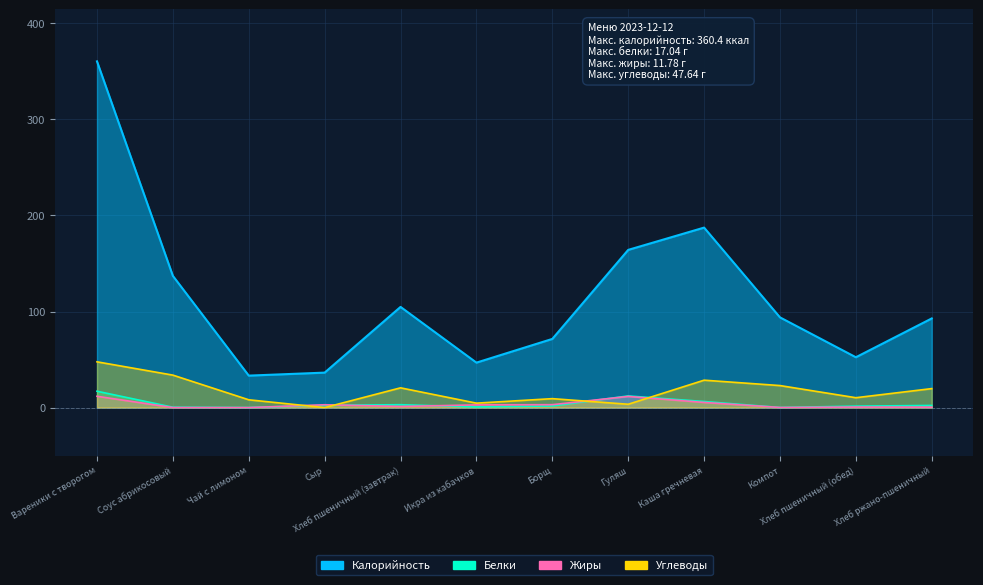

Reading right to left, list all the values displayed in this chart.

Калорийность: Хлеб ржано-пшеничный=92.8	Хлеб пшеничный (обед)=52.4	Компот=93.9	Каша гречневая=187.4	Гуляш=164.2	Борщ=71.5	Икра из кабачков=46.8	Хлеб пшеничный (завтрак)=104.8	Сыр=36.4	Чай с лимоном=33.3	Соус абрикосовый=137.1	Вареники с творогом=360.4
Белки: Хлеб ржано-пшеничный=2.2	Хлеб пшеничный (обед)=1.5	Компот=0.1	Каша гречневая=6.3	Гуляш=12.1	Борщ=1.7	Икра из кабачков=0.7	Хлеб пшеничный (завтрак)=3.0	Сыр=2.3	Чай с лимоном=0.0	Соус абрикосовый=0.4	Вареники с творогом=17.0
Жиры: Хлеб ржано-пшеничный=0.4	Хлеб пшеничный (обед)=0.6	Компот=0.1	Каша гречневая=5.4	Гуляш=11.6	Борщ=3.0	Икра из кабачков=2.8	Хлеб пшеничный (завтрак)=1.2	Сыр=3.0	Чай с лимоном=0.0	Соус абрикосовый=0.0	Вареники с творогом=11.8
Углеводы: Хлеб ржано-пшеничный=19.8	Хлеб пшеничный (обед)=10.3	Компот=22.9	Каша гречневая=28.5	Гуляш=3.5	Борщ=9.3	Икра из кабачков=4.6	Хлеб пшеничный (завтрак)=20.6	Сыр=0.0	Чай с лимоном=8.1	Соус абрикосовый=33.8	Вареники с творогом=47.6